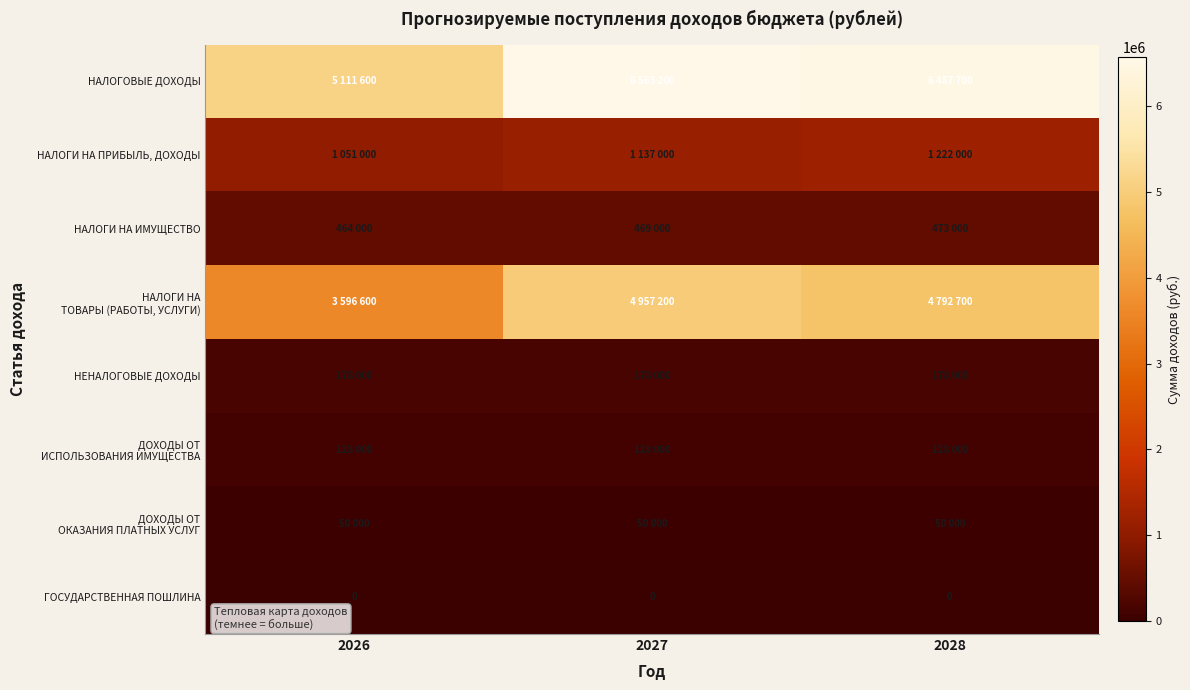

How many НАЛОГИ НА ПРИБЫЛЬ, ДОХОДЫ values are between 1051000 and 1222000?

3